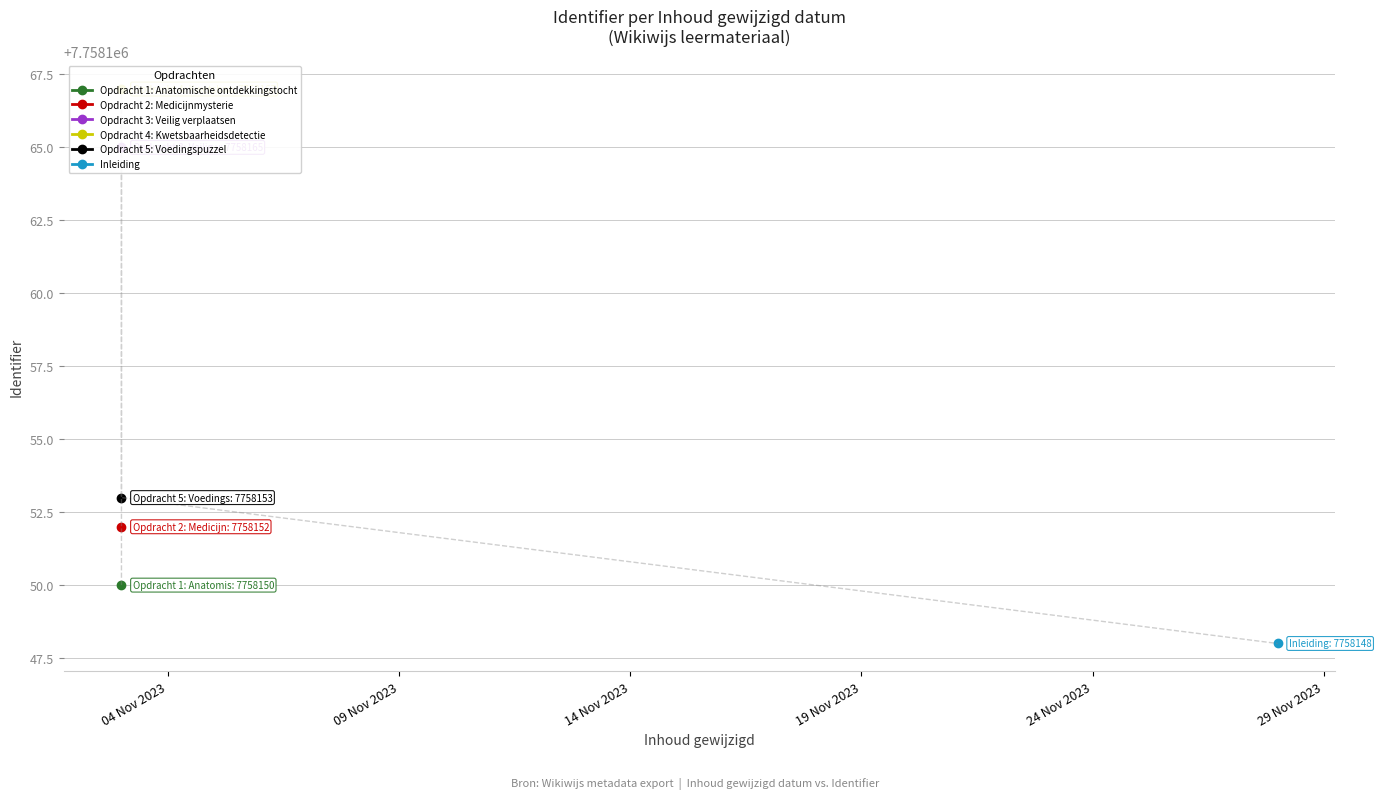

At which label is the value closest to 7758157?

2023-11-03